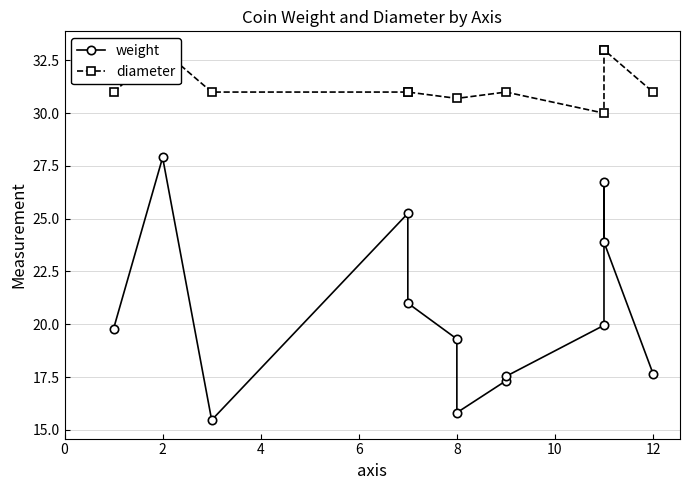

Where does the data first go above 8?

1